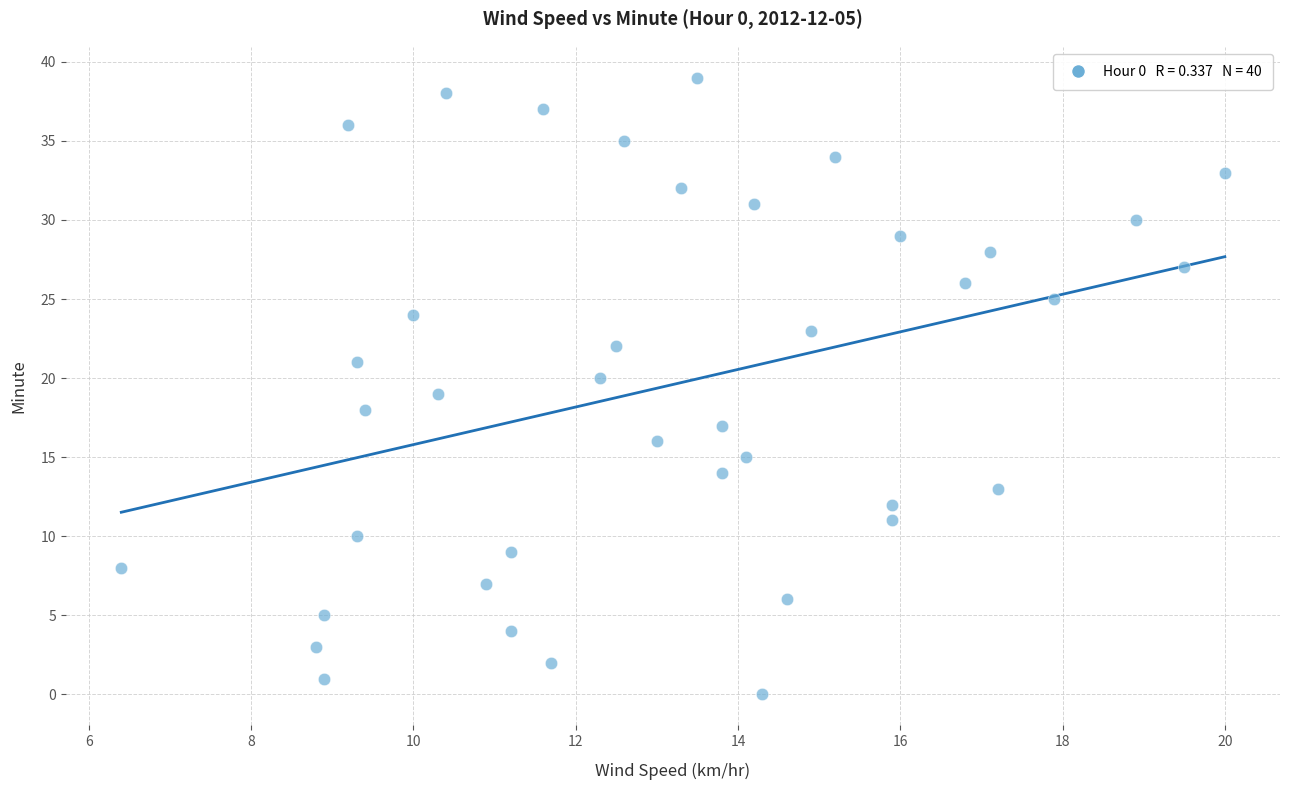

What is the range of Y values (max minus min)?

39